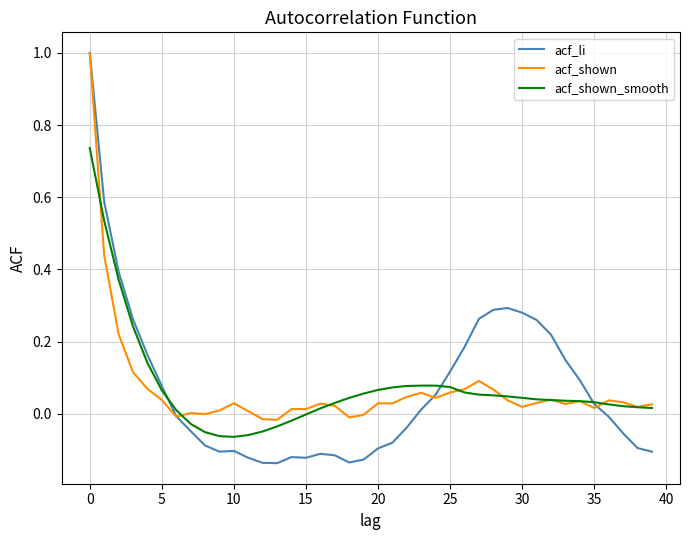

How many lines are shown in the chart?

3